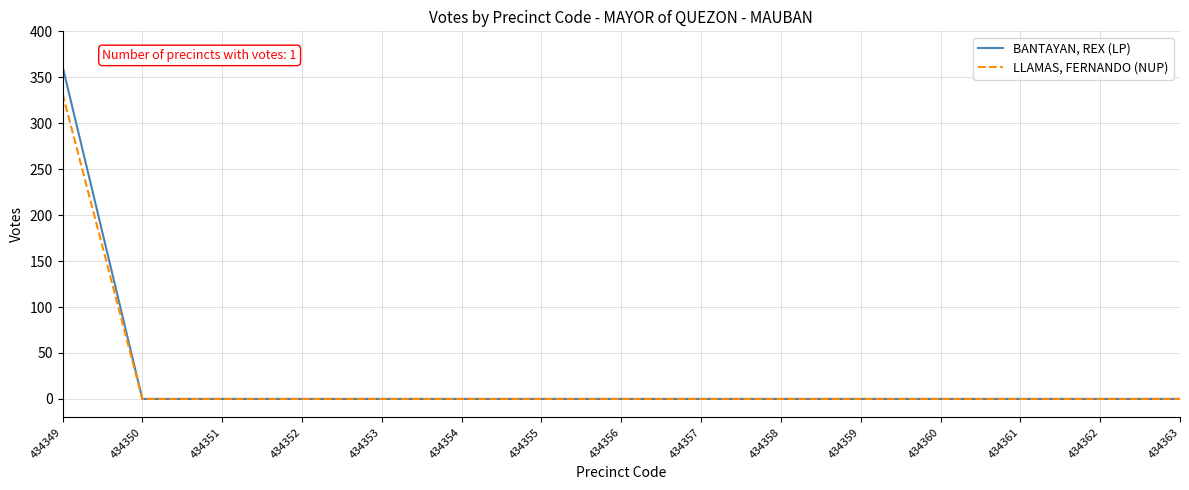

At which category is the sum across all series the highest?

434349